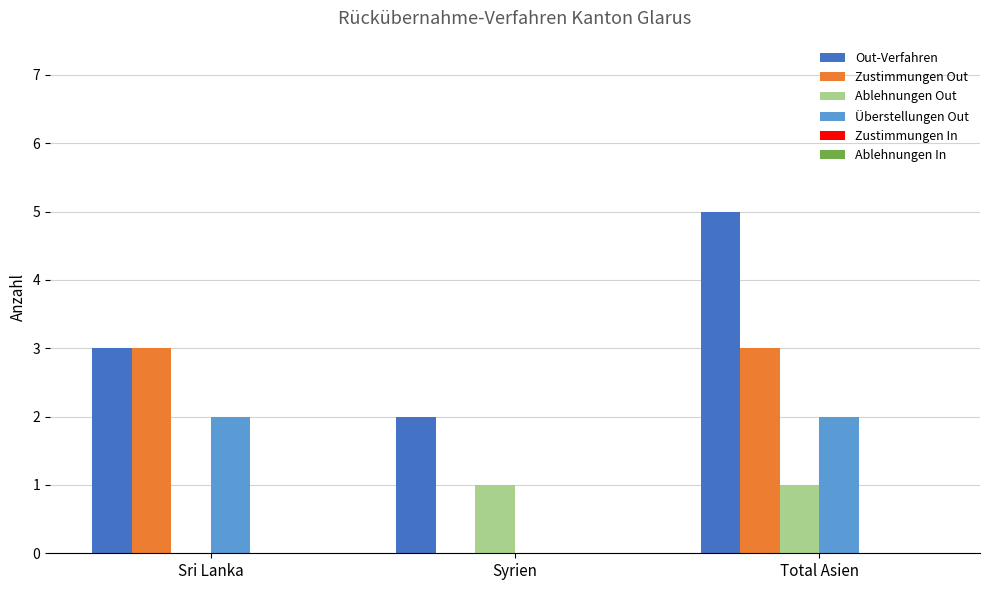

Count the number of data series in this chart.

4